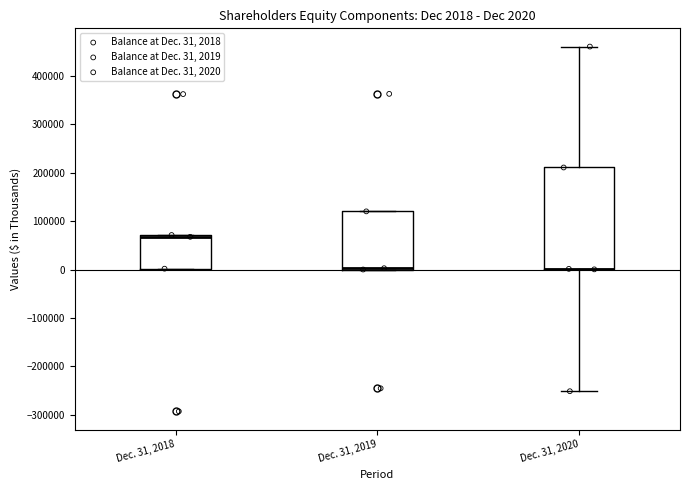

Which box is the tallest, from its lower edge to its upper edge?

Dec. 31, 2020